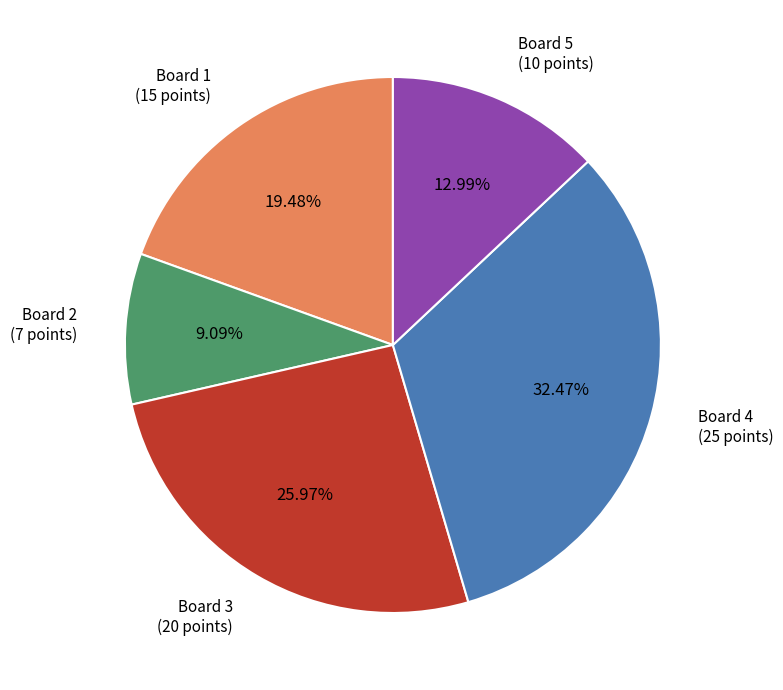

The Board 1 slice represents 29% of the pie. True or false?

False